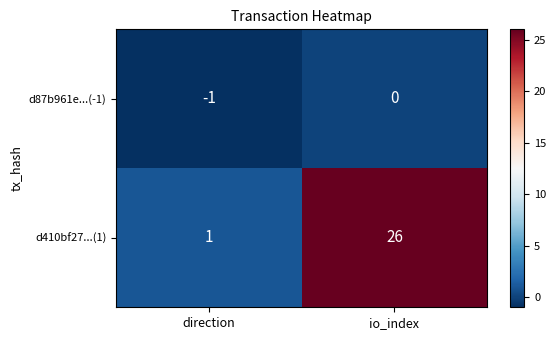

What is the difference between the d410bf27...(1) values at direction and io_index?

25